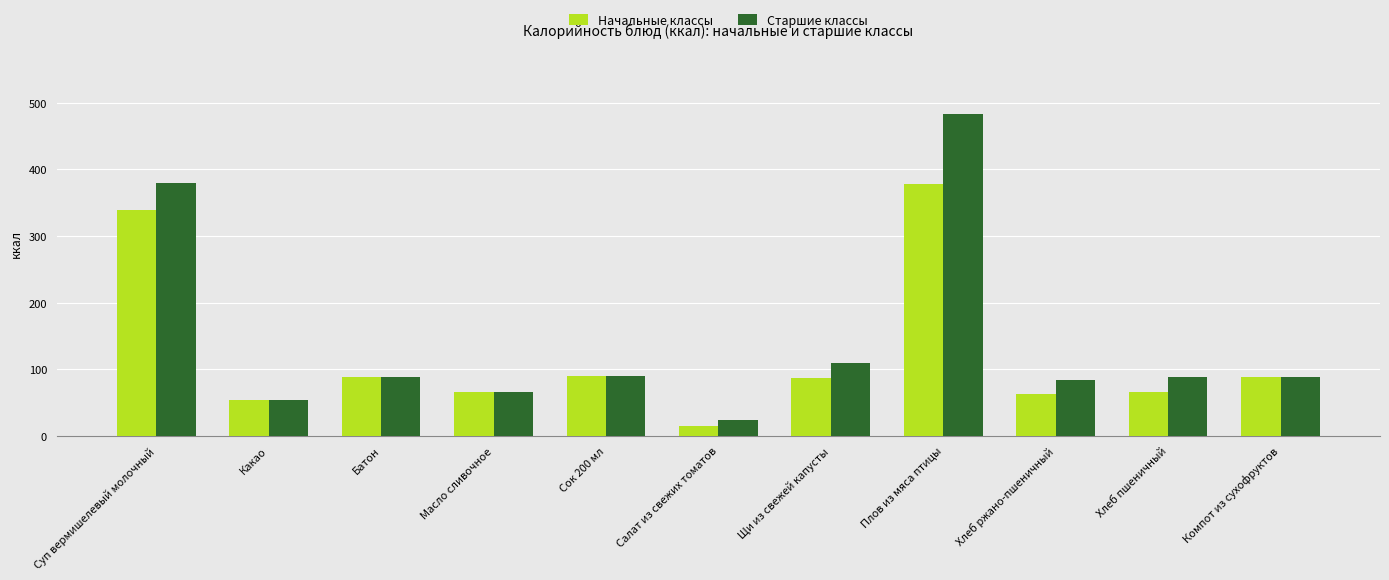

Is it true that Начальные классы equals 14.4 at Салат из свежих томатов?

True